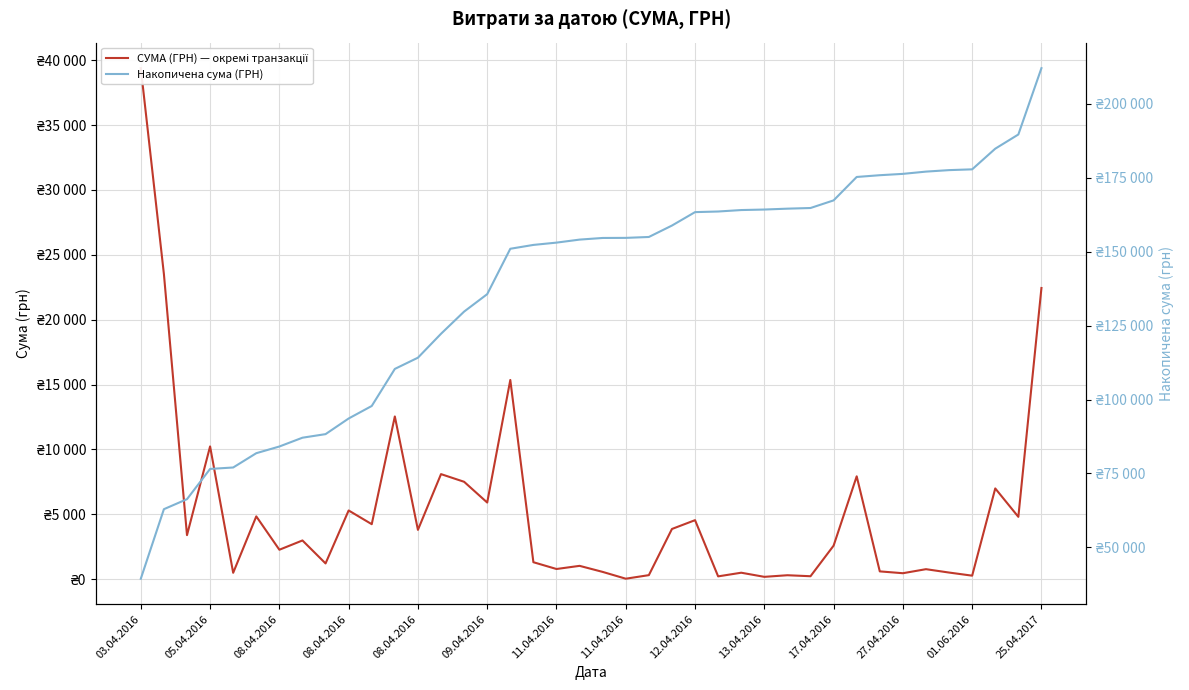

How many data points does each series have?

40